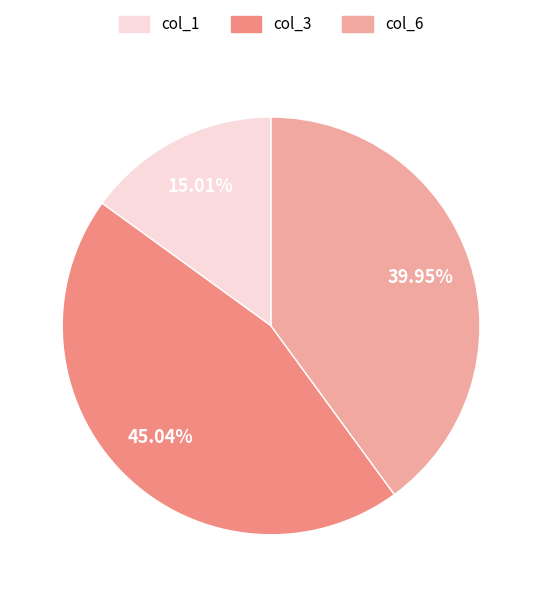

Is there a majority slice in this chart?

No